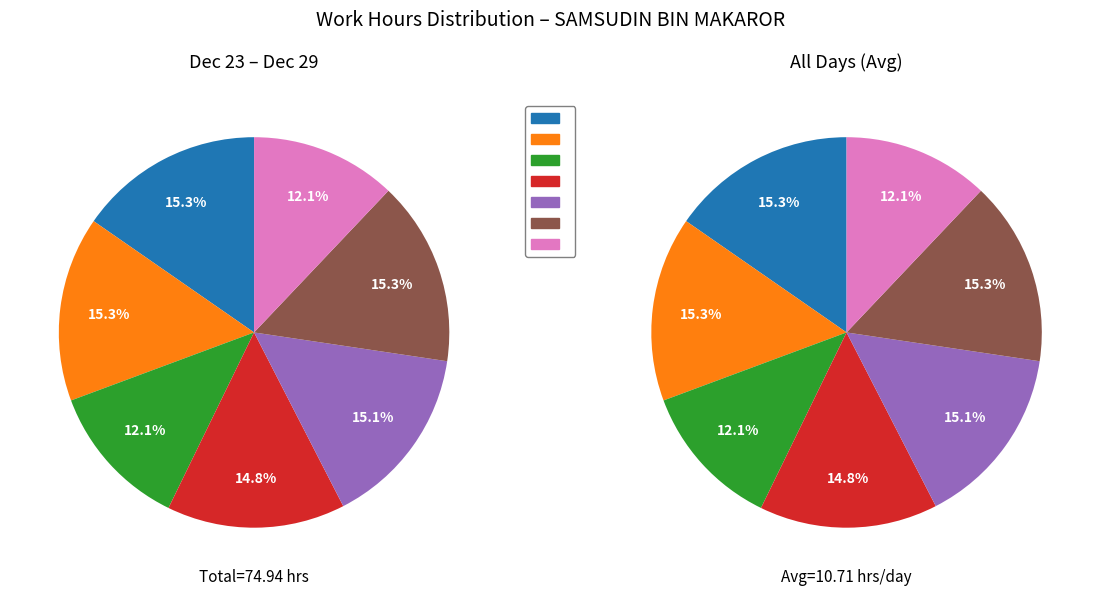

Count the number of slices in the pie.

7